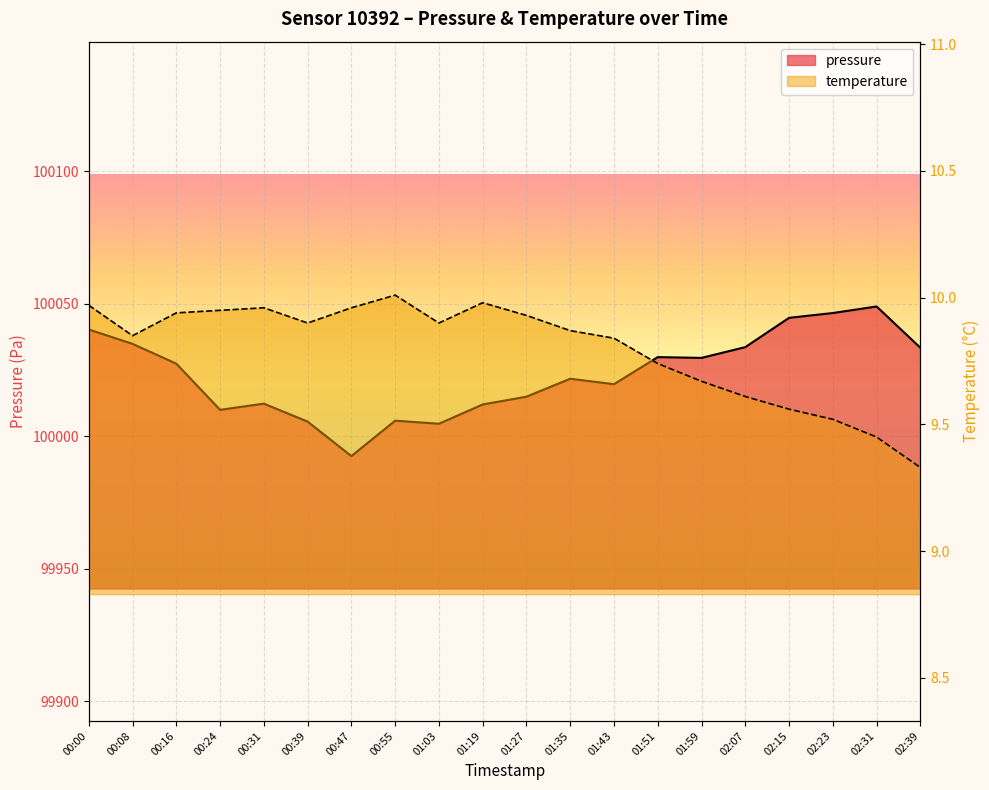

The value of temperature at 02:07 is 3.1. True or false?

False